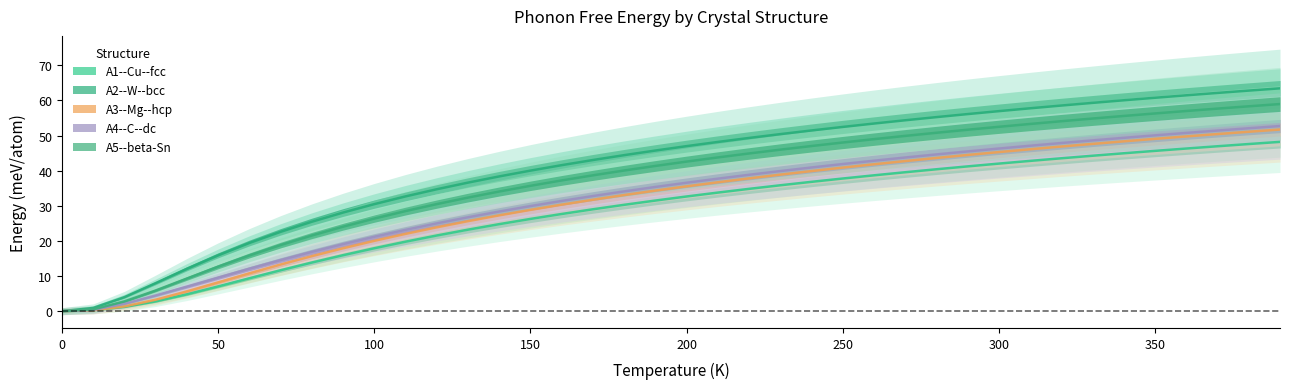

The A2 series shows 23.4 at 36. True or false?

False